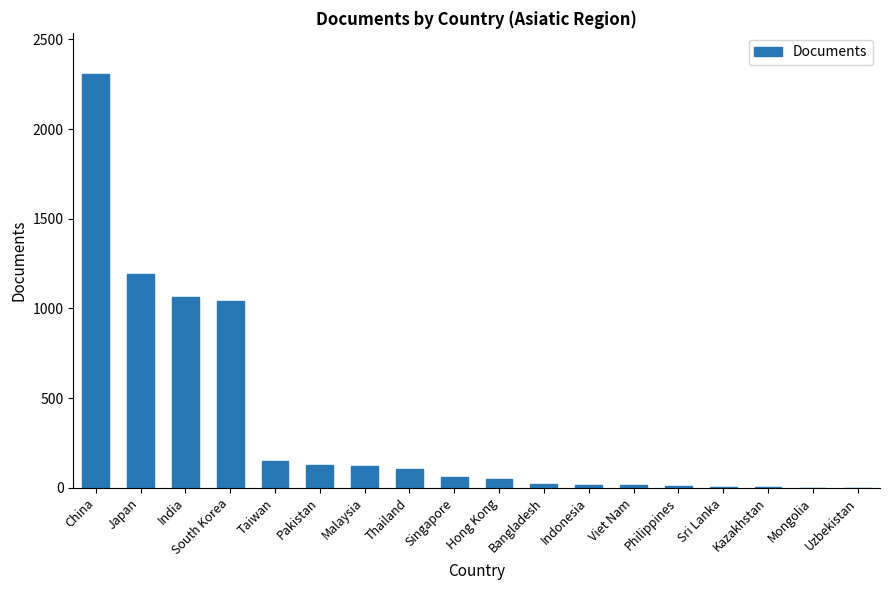

Is it true that the value at Thailand is 105?

True